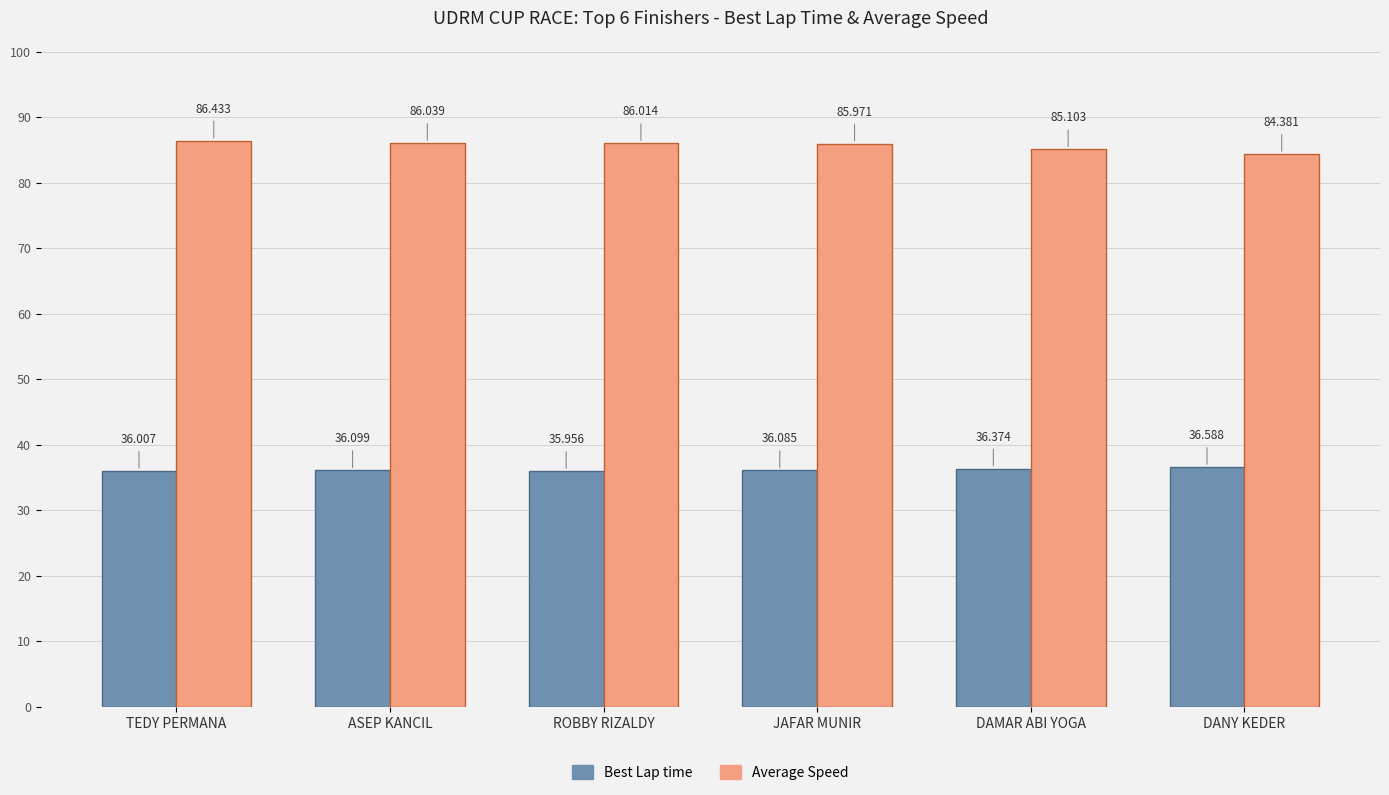

What is the approximate value of Best Lap time at JAFAR MUNIR?

36.1